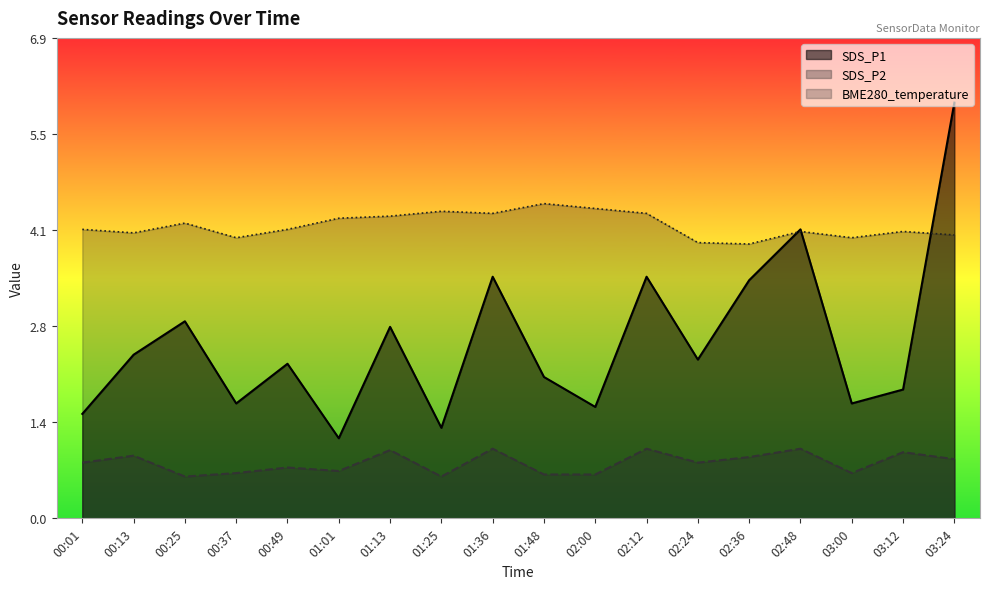

List the labels in order of SDS_P2 value, largest first.

01:36, 02:12, 02:48, 01:13, 03:12, 00:13, 02:36, 03:24, 00:01, 02:24, 00:49, 01:01, 00:37, 03:00, 01:48, 02:00, 00:25, 01:25